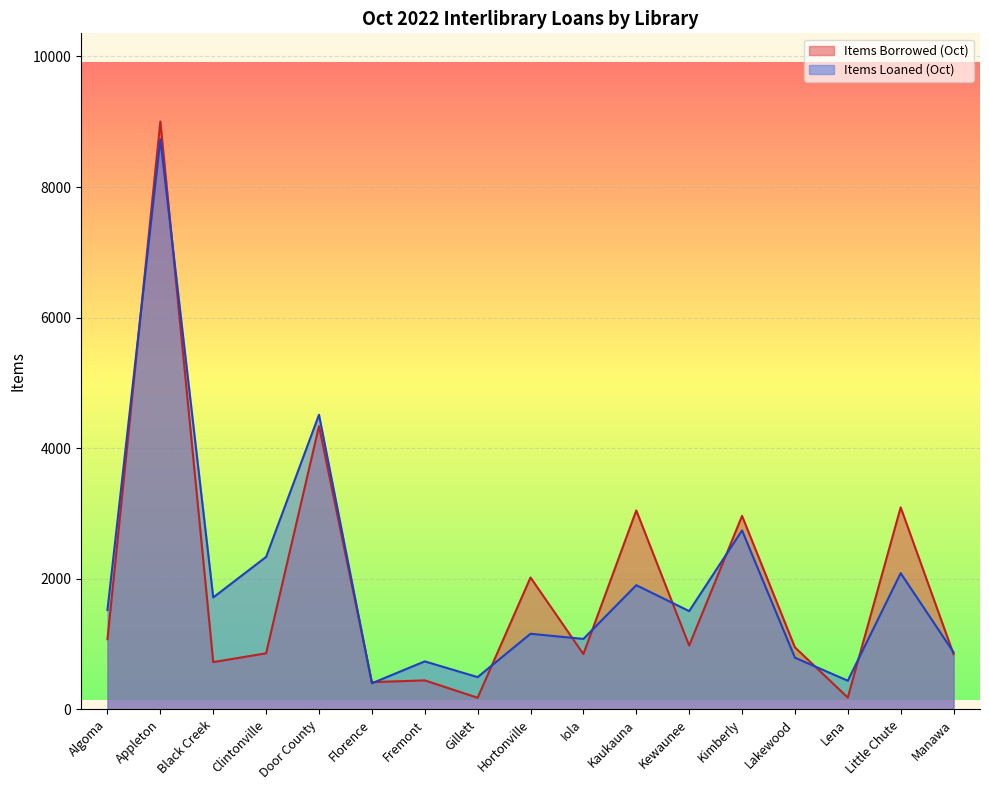

Does the chart display data point markers on the line(s)?

No